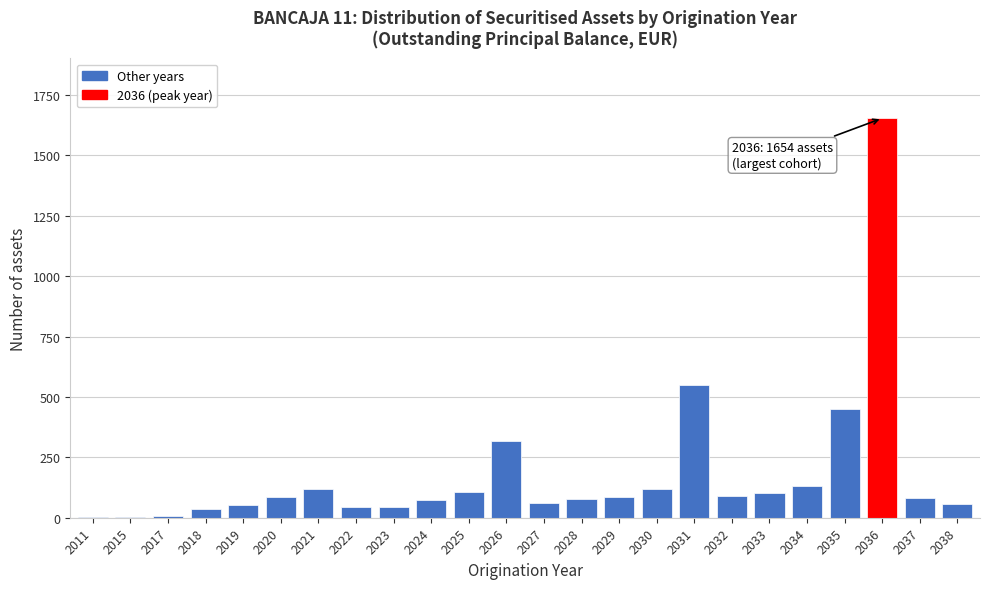

Which label corresponds to the largest value in the chart?

2036